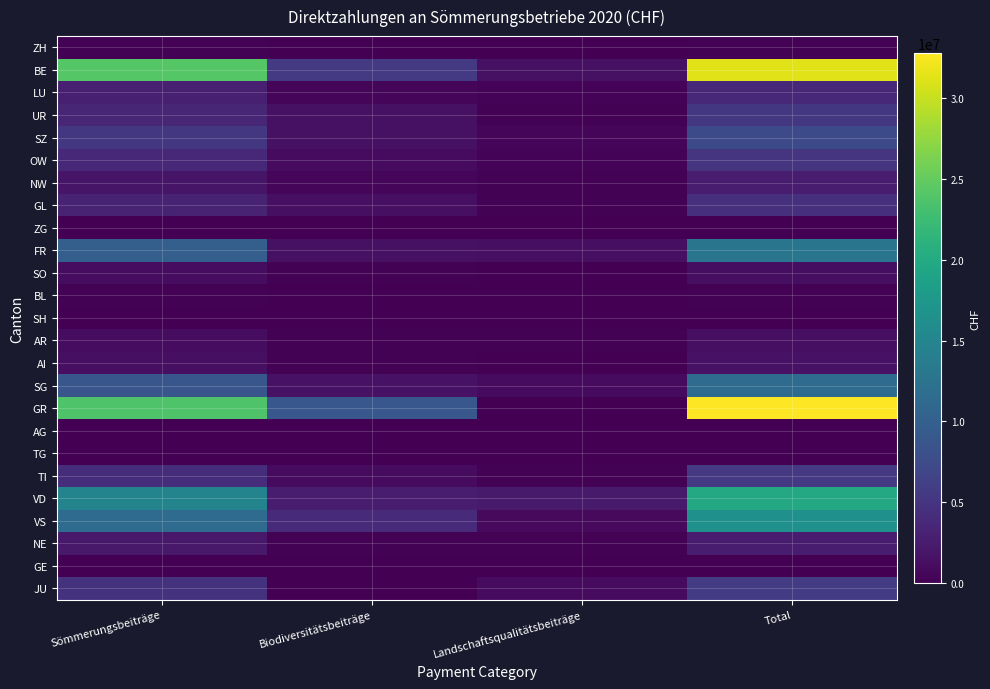

Reading left to right, extract all data points from this chart.

ZH: Sömmerungsbeiträge=132438.4	Biodiversitätsbeiträge=9718.5	Landschaftsqualitätsbeiträge=20642.4	Total=162799.3
BE: Sömmerungsbeiträge=24209613.3	Biodiversitätsbeiträge=5627816.2	Landschaftsqualitätsbeiträge=1471115.8	Total=31308545.4
LU: Sömmerungsbeiträge=2833951.9	Biodiversitätsbeiträge=486410.5	Landschaftsqualitätsbeiträge=276089.1	Total=3596451.5
UR: Sömmerungsbeiträge=3556172.8	Biodiversitätsbeiträge=1452087.1	Landschaftsqualitätsbeiträge=252687.4	Total=5260947.3
SZ: Sömmerungsbeiträge=5374120.7	Biodiversitätsbeiträge=1451247.6	Landschaftsqualitätsbeiträge=497636.3	Total=7323004.5
OW: Sömmerungsbeiträge=3790961.9	Biodiversitätsbeiträge=913179.9	Landschaftsqualitätsbeiträge=356861.6	Total=5061003.3
NW: Sömmerungsbeiträge=1901892.4	Biodiversitätsbeiträge=459622.7	Landschaftsqualitätsbeiträge=187874.8	Total=2549389.9
GL: Sömmerungsbeiträge=3103803.6	Biodiversitätsbeiträge=1305735.2	Landschaftsqualitätsbeiträge=146575.6	Total=4556114.5
ZG: Sömmerungsbeiträge=62064.0	Biodiversitätsbeiträge=5313.2	Landschaftsqualitätsbeiträge=3773.2	Total=71150.5
FR: Sömmerungsbeiträge=9986873.9	Biodiversitätsbeiträge=1475328.6	Landschaftsqualitätsbeiträge=1326163.1	Total=12788365.6
SO: Sömmerungsbeiträge=1026242.8	Biodiversitätsbeiträge=165623.5	Landschaftsqualitätsbeiträge=0.0	Total=1191866.4
BL: Sömmerungsbeiträge=142316.2	Biodiversitätsbeiträge=21577.0	Landschaftsqualitätsbeiträge=0.0	Total=163893.2
SH: Sömmerungsbeiträge=46204.0	Biodiversitätsbeiträge=269.9	Landschaftsqualitätsbeiträge=0.0	Total=46473.9
AR: Sömmerungsbeiträge=1095414.2	Biodiversitätsbeiträge=131790.2	Landschaftsqualitätsbeiträge=168416.8	Total=1395621.2
AI: Sömmerungsbeiträge=1329884.7	Biodiversitätsbeiträge=146276.5	Landschaftsqualitätsbeiträge=118181.2	Total=1594342.5
SG: Sömmerungsbeiträge=8839055.4	Biodiversitätsbeiträge=1653294.0	Landschaftsqualitätsbeiträge=1016008.2	Total=11508357.6
GR: Sömmerungsbeiträge=23830496.1	Biodiversitätsbeiträge=8895355.8	Landschaftsqualitätsbeiträge=88721.9	Total=32814573.9
AG: Sömmerungsbeiträge=79003.8	Biodiversitätsbeiträge=0.0	Landschaftsqualitätsbeiträge=8078.5	Total=87082.3
TG: Sömmerungsbeiträge=0.0	Biodiversitätsbeiträge=0.0	Landschaftsqualitätsbeiträge=0.0	Total=0.0
TI: Sömmerungsbeiträge=4290912.7	Biodiversitätsbeiträge=901076.2	Landschaftsqualitätsbeiträge=215325.2	Total=5407314.2
VD: Sömmerungsbeiträge=14822228.2	Biodiversitätsbeiträge=2640226.9	Landschaftsqualitätsbeiträge=2382681.5	Total=19845136.6
VS: Sömmerungsbeiträge=11501691.7	Biodiversitätsbeiträge=4089713.6	Landschaftsqualitätsbeiträge=856073.2	Total=16447478.6
NE: Sömmerungsbeiträge=2274242.1	Biodiversitätsbeiträge=129157.5	Landschaftsqualitätsbeiträge=177703.0	Total=2581102.6
GE: Sömmerungsbeiträge=0.0	Biodiversitätsbeiträge=0.0	Landschaftsqualitätsbeiträge=0.0	Total=0.0
JU: Sömmerungsbeiträge=4770499.4	Biodiversitätsbeiträge=38149.6	Landschaftsqualitätsbeiträge=914554.9	Total=5723203.9